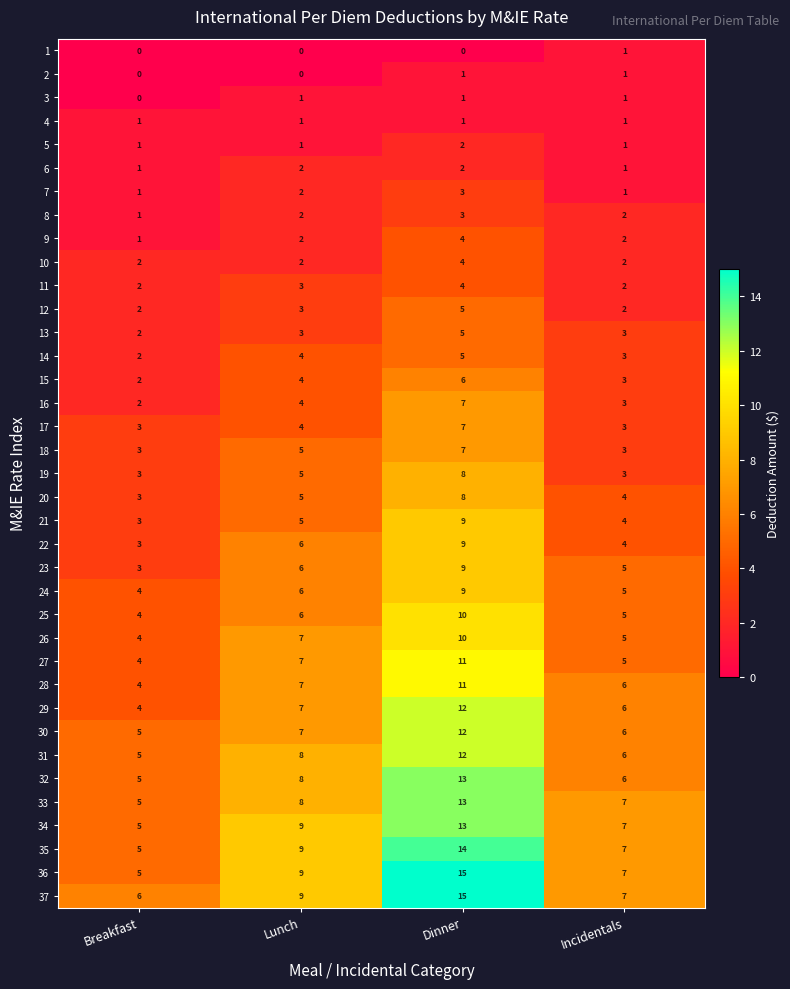

How many 16 values are between 3 and 7?

3